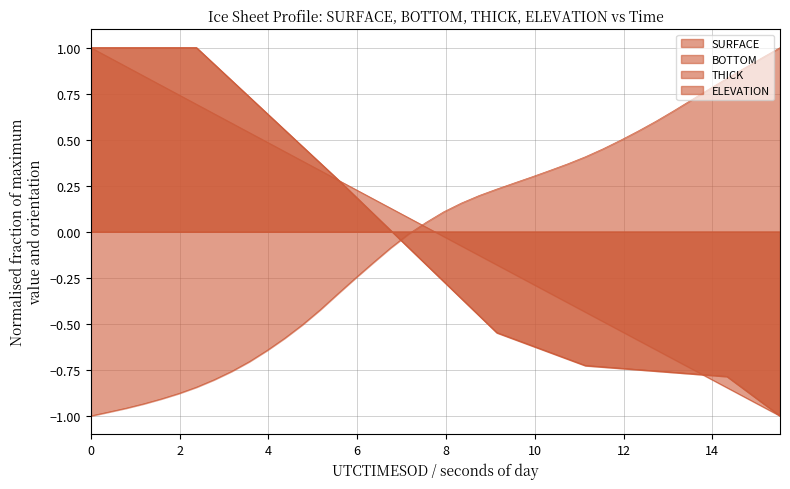

Reading left to right, list all the values displayed in this chart.

SURFACE: 1.0	0.9	0.9	0.8	0.8	0.7	0.7	0.6	0.6	0.5	0.5	0.4	0.4	0.3	0.3	0.2	0.2	0.1	0.1	0.0	-0.0	-0.1	-0.1	-0.2	-0.2	-0.3	-0.3	-0.4	-0.4	-0.5	-0.5	-0.6	-0.6	-0.7	-0.7	-0.8	-0.8	-0.9	-0.9	-1.0
BOTTOM: 1.0	1.0	1.0	1.0	1.0	1.0	1.0	0.9	0.8	0.7	0.6	0.6	0.5	0.4	0.3	0.2	0.1	0.0	-0.1	-0.2	-0.3	-0.4	-0.5	-0.5	-0.6	-0.6	-0.7	-0.7	-0.7	-0.7	-0.7	-0.7	-0.8	-0.8	-0.8	-0.8	-0.8	-0.9	-0.9	-1.0
THICK: 1.0	1.0	1.0	1.0	1.0	1.0	1.0	0.9	0.8	0.7	0.6	0.6	0.5	0.4	0.3	0.2	0.1	0.0	-0.1	-0.2	-0.3	-0.4	-0.5	-0.5	-0.6	-0.6	-0.7	-0.7	-0.7	-0.7	-0.7	-0.7	-0.8	-0.8	-0.8	-0.8	-0.8	-0.9	-0.9	-1.0
ELEVATION: -1.0	-1.0	-1.0	-0.9	-0.9	-0.9	-0.8	-0.8	-0.8	-0.7	-0.6	-0.6	-0.5	-0.4	-0.3	-0.3	-0.2	-0.1	-0.0	0.1	0.1	0.2	0.2	0.2	0.3	0.3	0.3	0.4	0.4	0.5	0.5	0.5	0.6	0.7	0.7	0.8	0.8	0.9	0.9	1.0